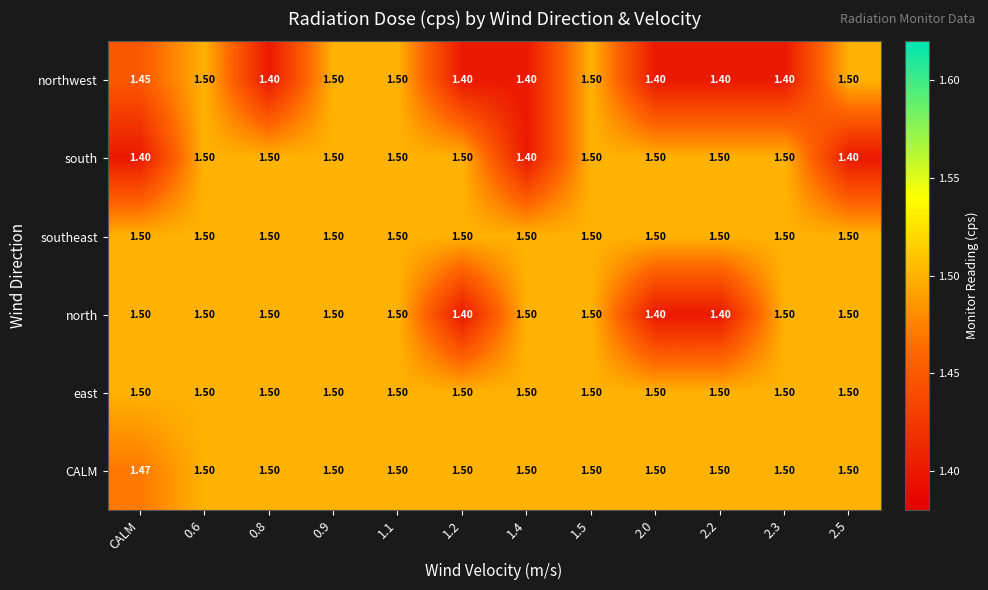

Between 1.1 and 2.5, which series saw the biggest shift?

south